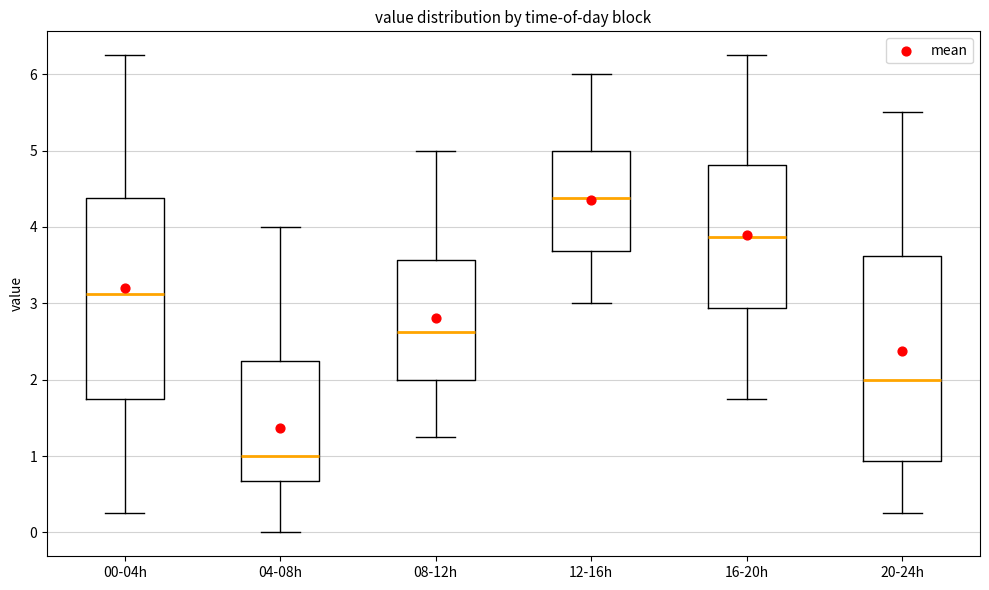

Reading left to right, transcribe this box plot: for each box, give where its median line is, the range the box spans, and where its two whiskers end, as read against the y-axis. The values are not printed on the chart, so give them approximately, as read against the axis.

00-04h: median 3.1, box 1.8 to 4.4, whiskers 0.3 to 6.3
04-08h: median 1.0, box 0.7 to 2.3, whiskers 0.0 to 4.0
08-12h: median 2.6, box 2.0 to 3.6, whiskers 1.3 to 5.0
12-16h: median 4.4, box 3.7 to 5.0, whiskers 3.0 to 6.0
16-20h: median 3.9, box 2.9 to 4.8, whiskers 1.8 to 6.3
20-24h: median 2.0, box 0.9 to 3.6, whiskers 0.3 to 5.5